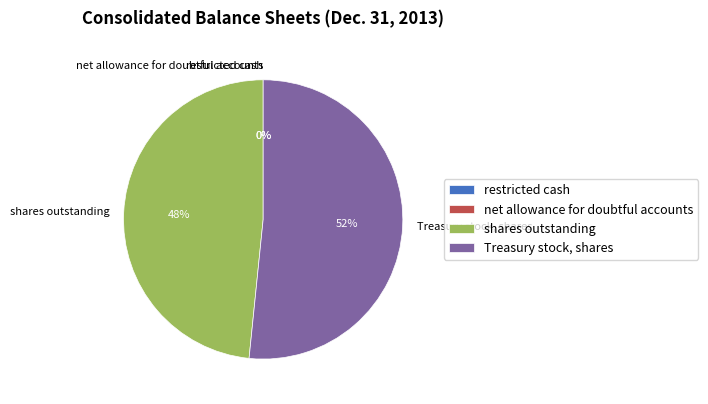

To the nearest percent, what is the difference between the largest and smallest slice percentages?

52%